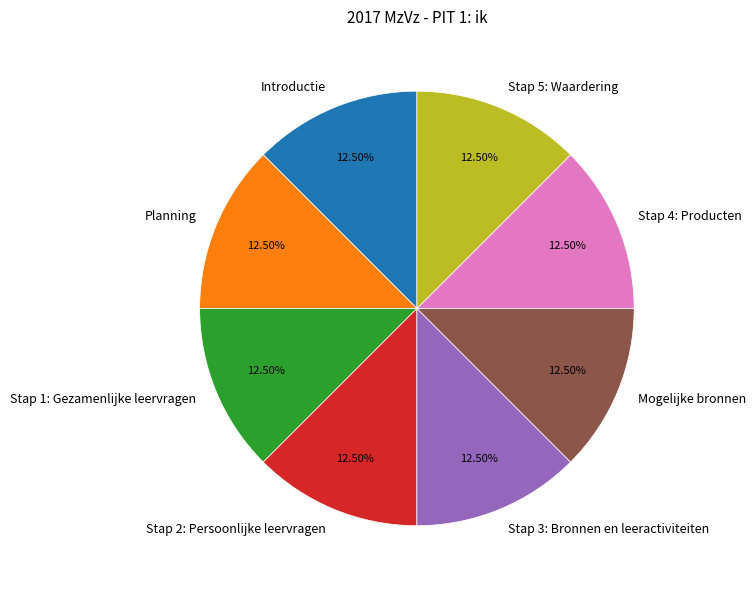

Approximately how many times larger is the value at Introductie compared to Stap 3: Bronnen en leeractiviteiten?

1.0